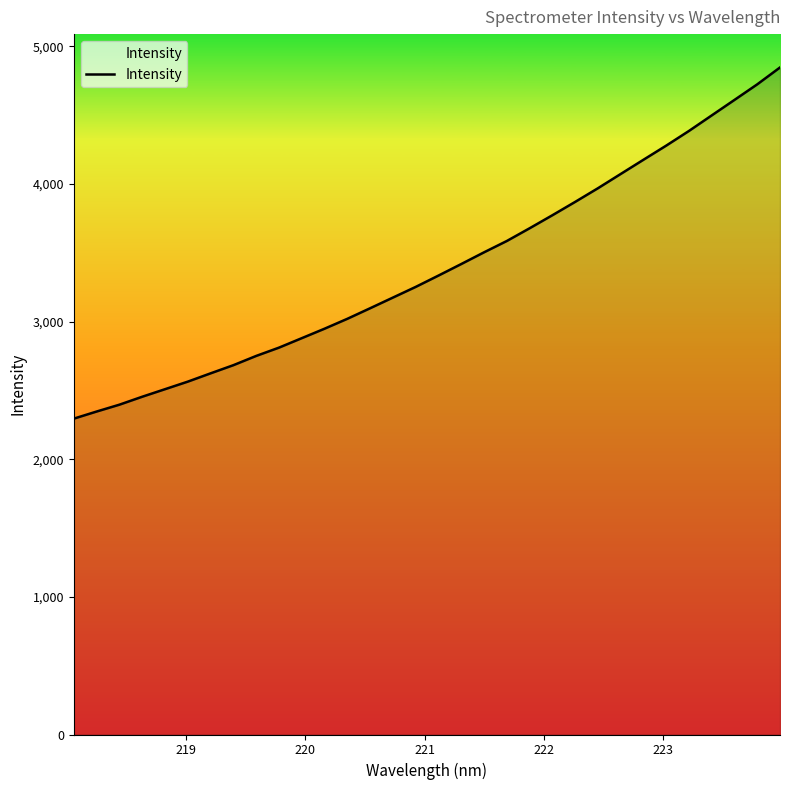

What is the smallest value displayed?

2295.4